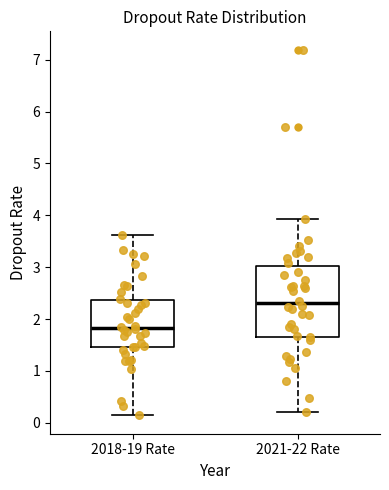

Reading left to right, transcribe this box plot: for each box, give where its median line is, the range the box spans, and where its two whiskers end, as read against the y-axis. The values are not printed on the chart, so give them approximately, as read against the axis.

2018-19 Rate: median 1.8, box 1.5 to 2.4, whiskers 0.1 to 3.6
2021-22 Rate: median 2.3, box 1.7 to 3.0, whiskers 0.2 to 3.9